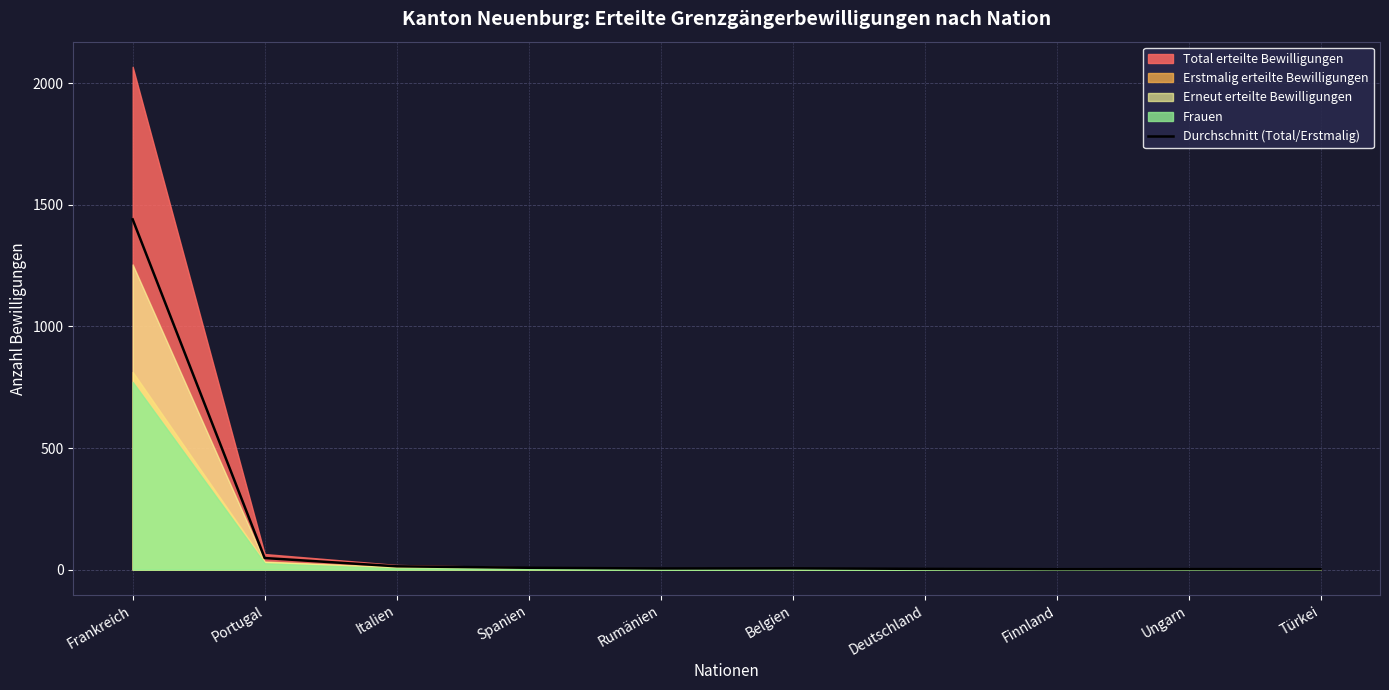

Where is the data nearest to the value 721?

Portugal